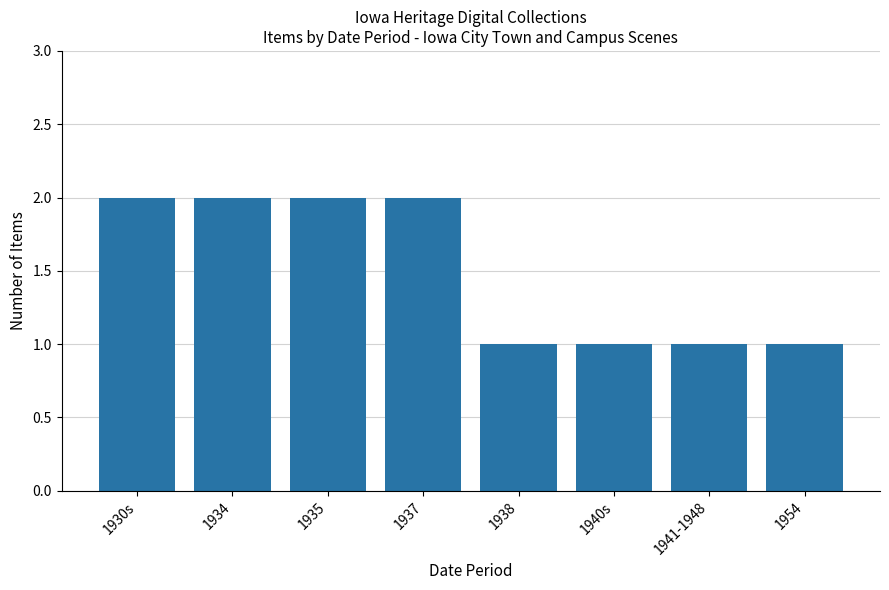

Is it true that the value at 1941-1948 is 1?

True